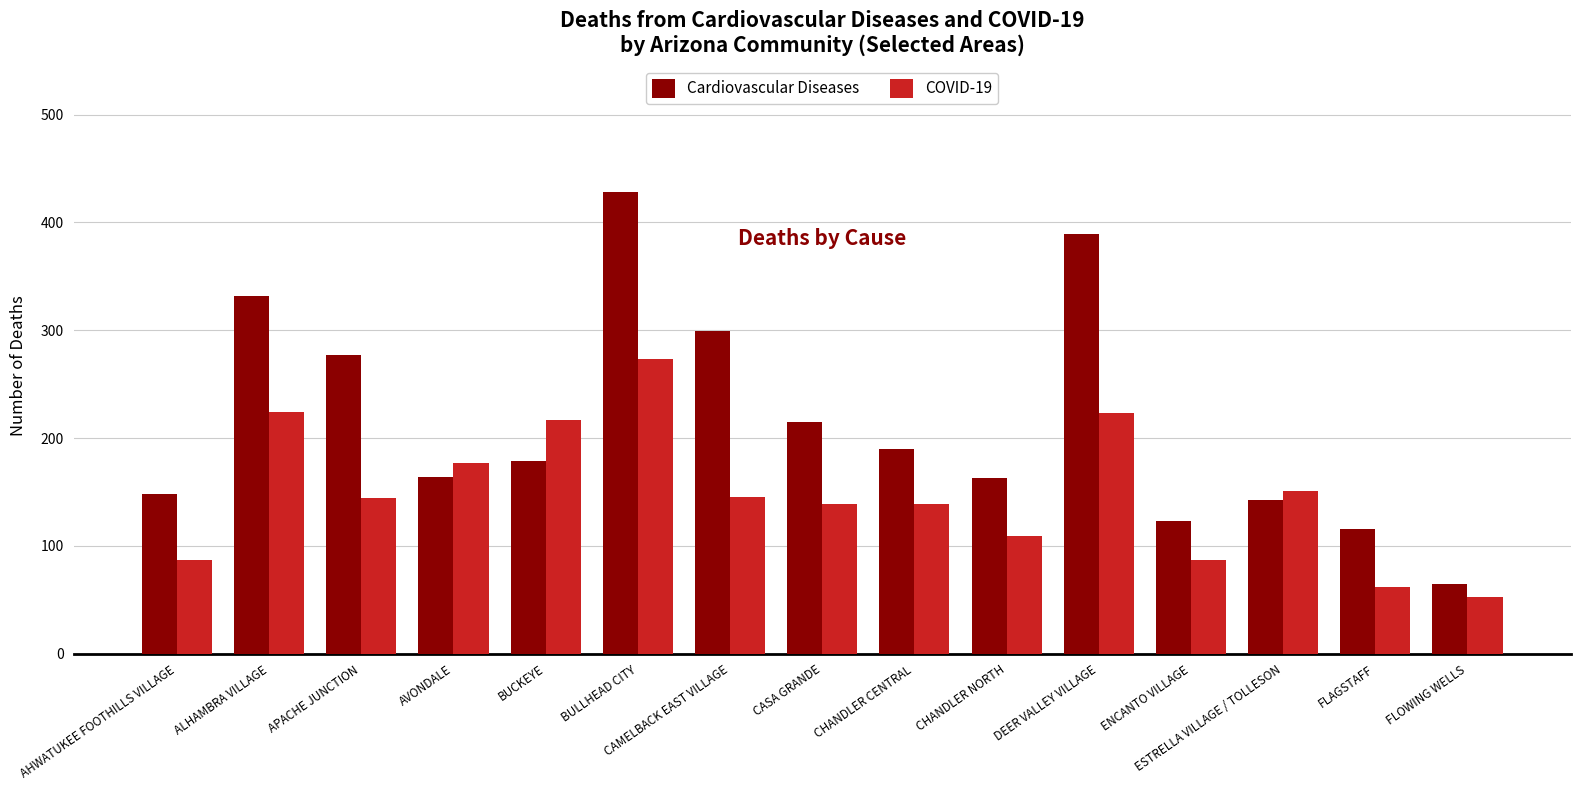

What is the greatest value displayed?

428